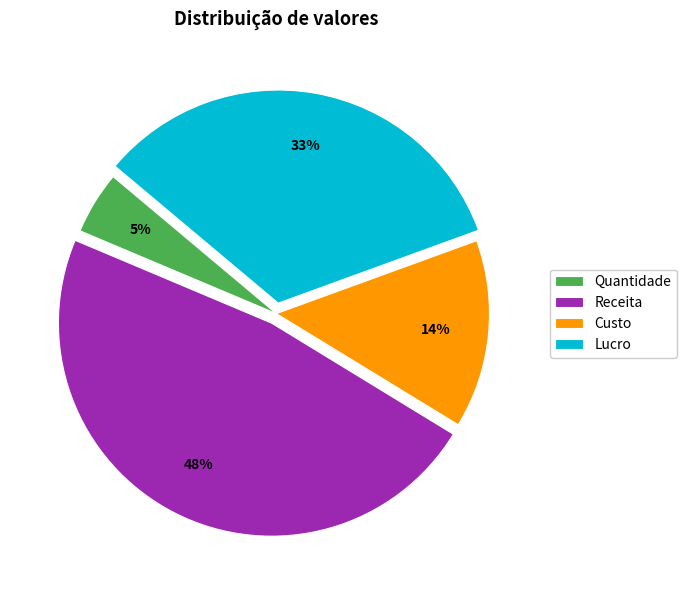

Which has a higher value, Receita or Custo?

Receita